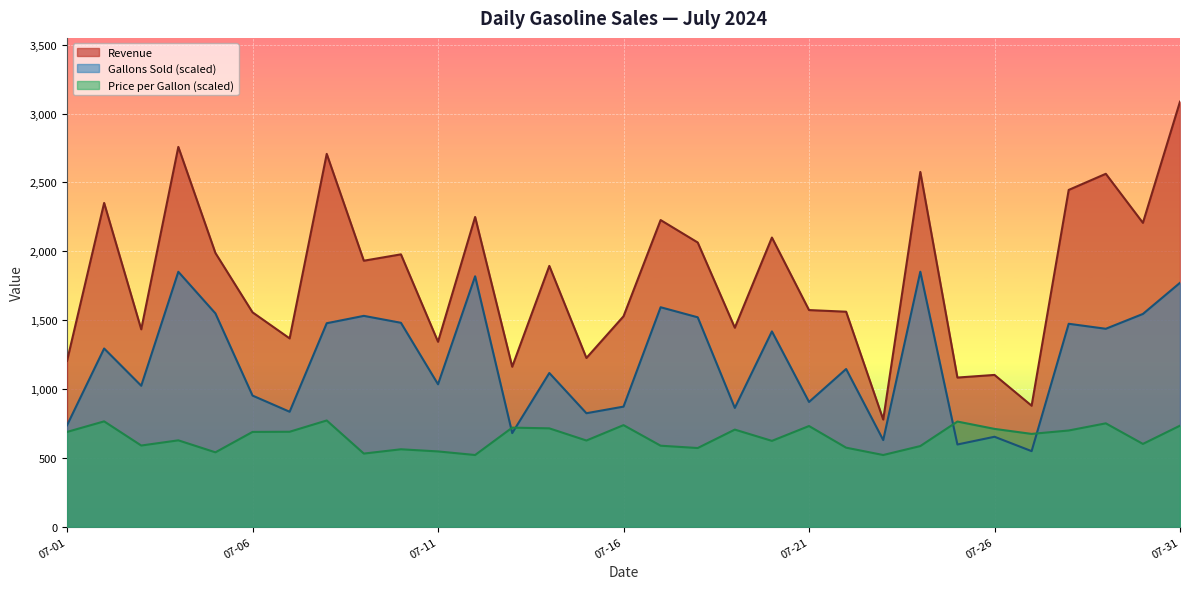

Which label corresponds to the smallest value in the chart?

2024-07-12